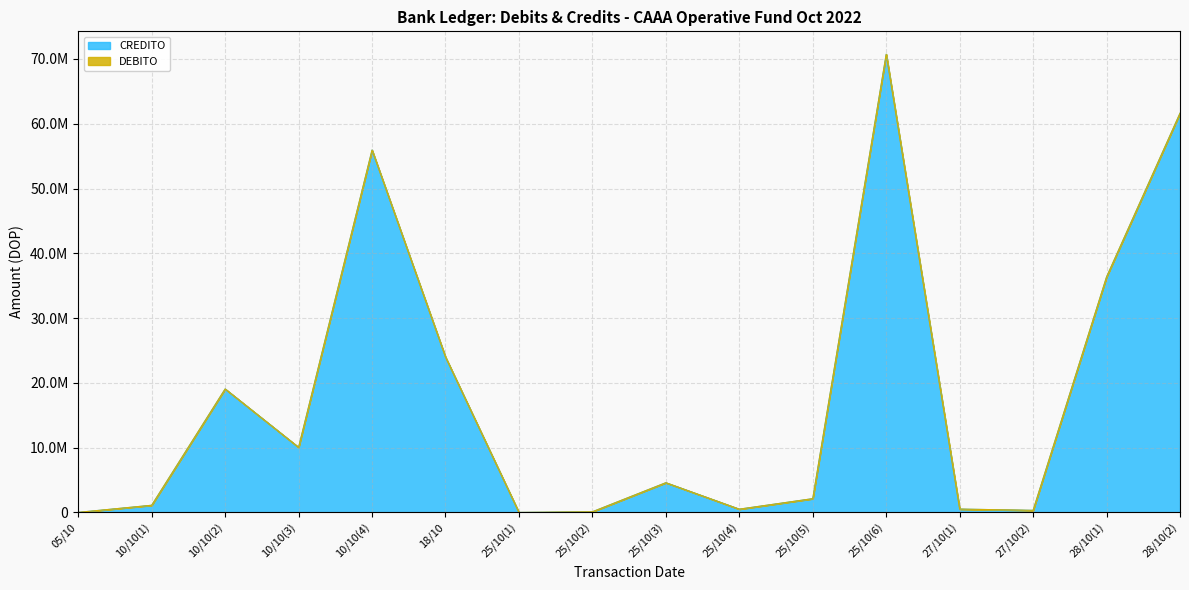

Reading left to right, list all the values displayed in this chart.

19354.6	1117936.6	19065003.8	10054259.1	55931877.6	23994775.1	10484.6	112940.5	4598044.3	516494.6	2136778.8	70720407.1	528535.1	333306.4	36355355.4	61620507.2